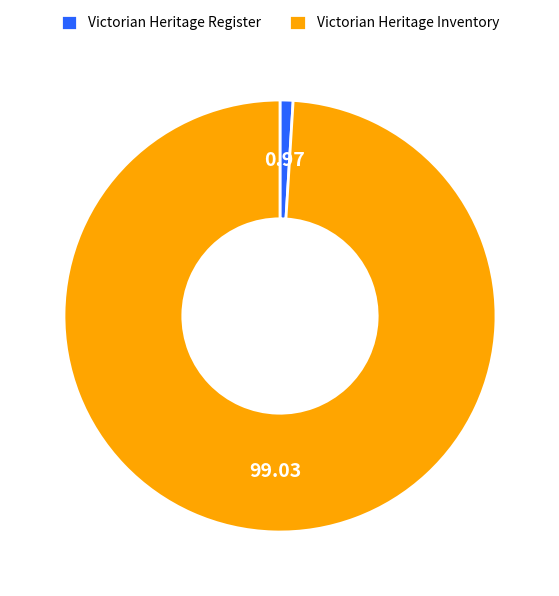

Is the sum of Victorian Heritage Inventory and Victorian Heritage Register greater than half?

Yes